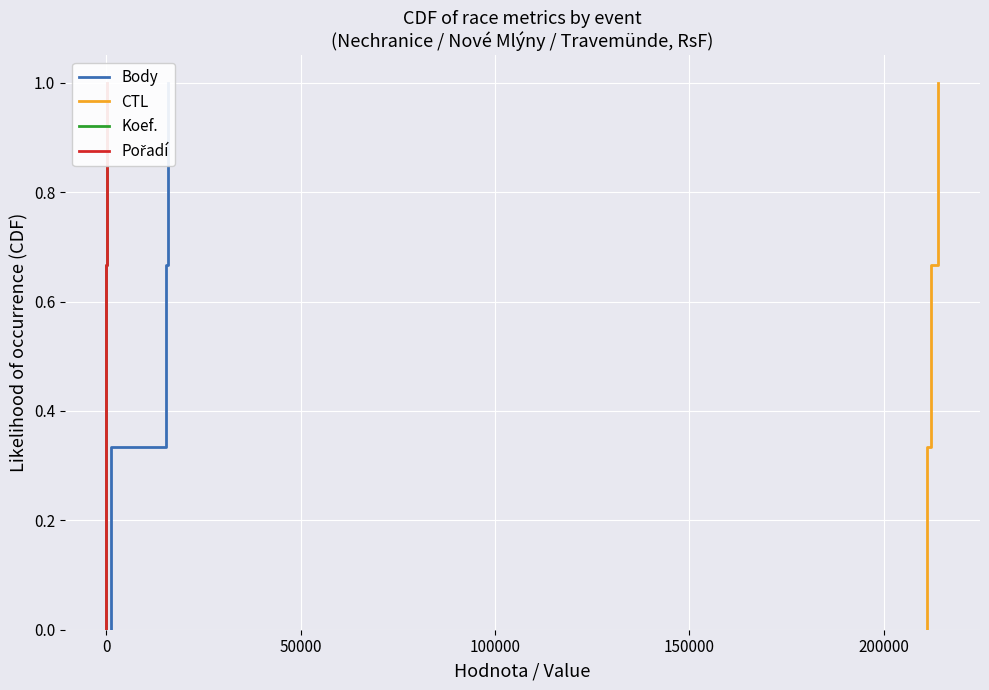

Read the Pořadí value at 100000.

1.0